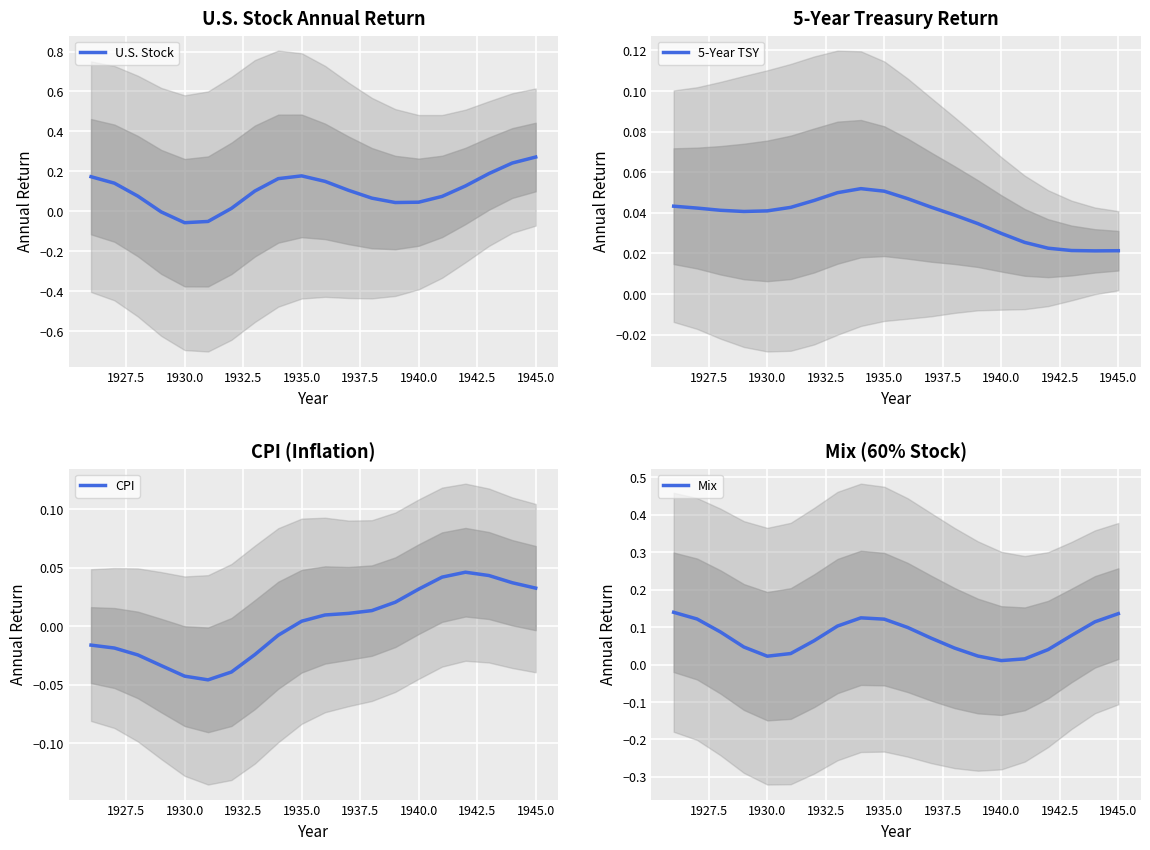

List the series in order of their overall mean, lowest first.

CPI, 5-Year TSY, Mix, U.S. Stock